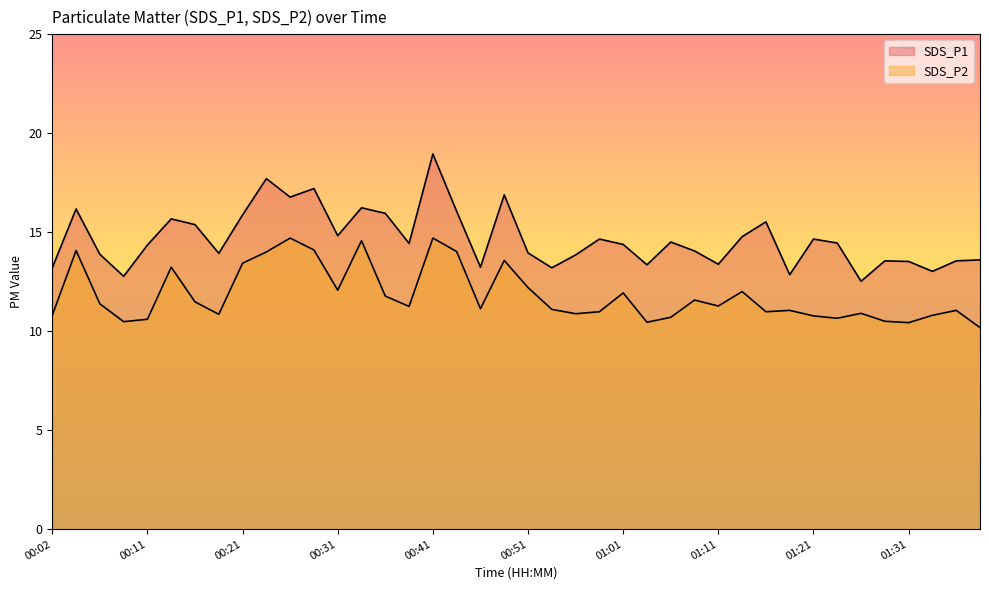

List the series in order of their overall mean, lowest first.

SDS_P2, SDS_P1